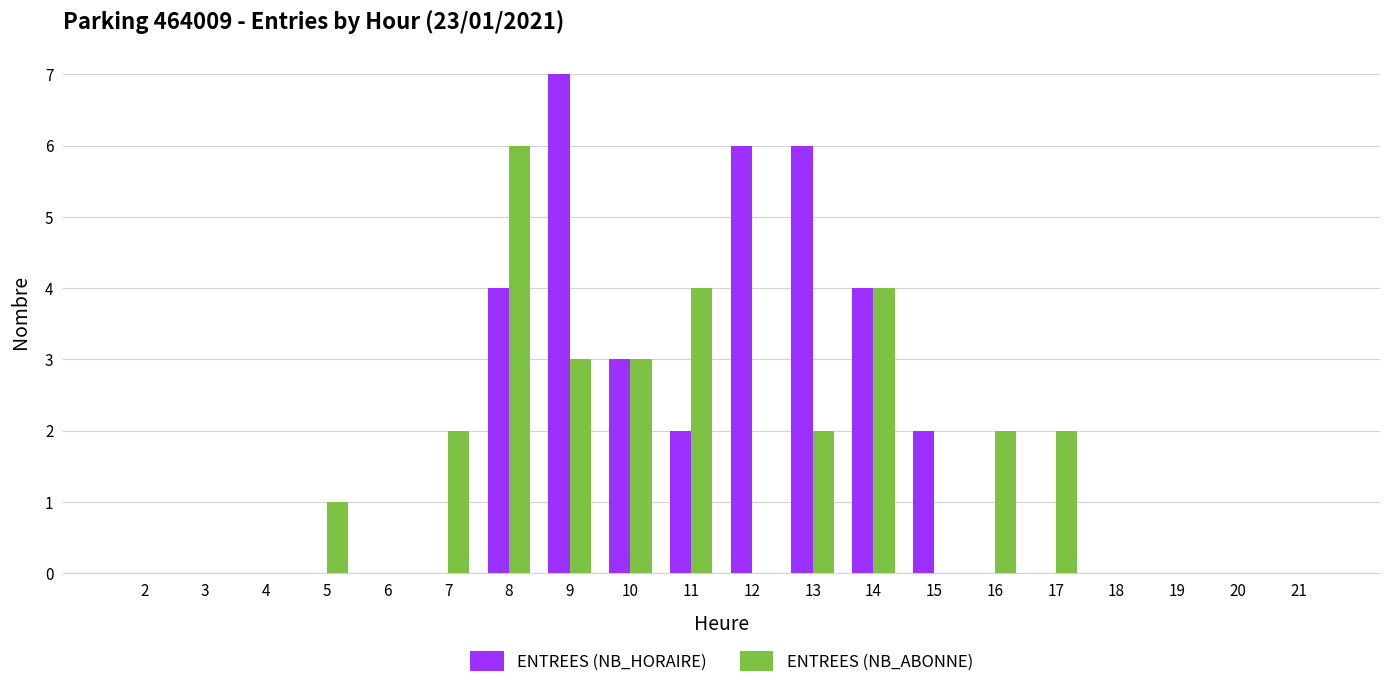

The ENTREES (NB_HORAIRE) series shows 2 at 20. True or false?

False